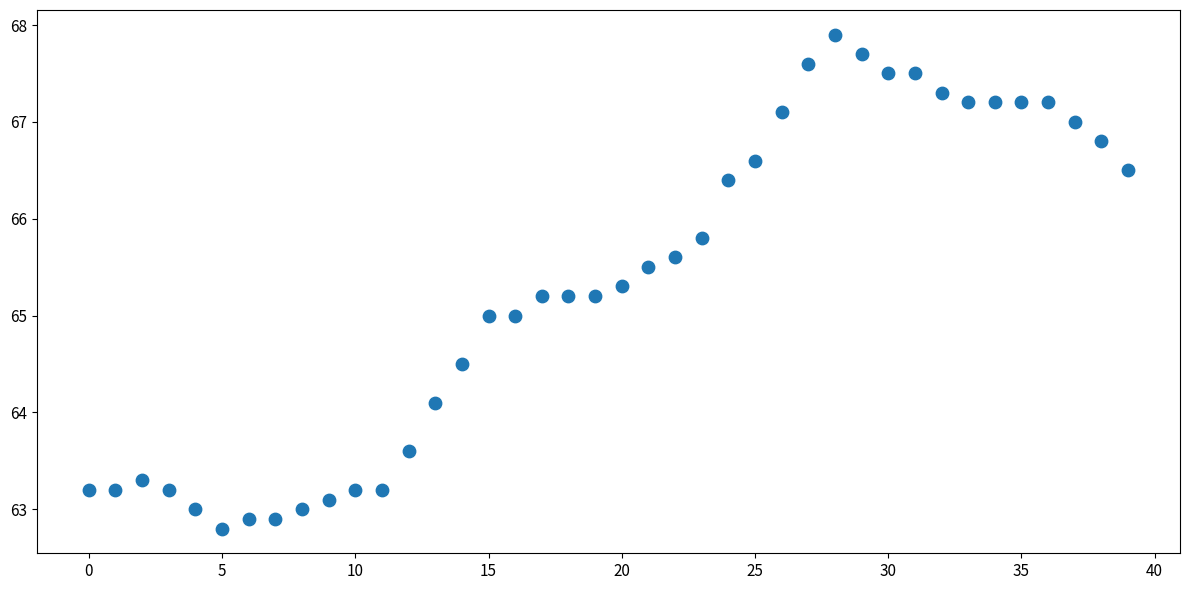

What is the range of Y values (max minus min)?

5.1